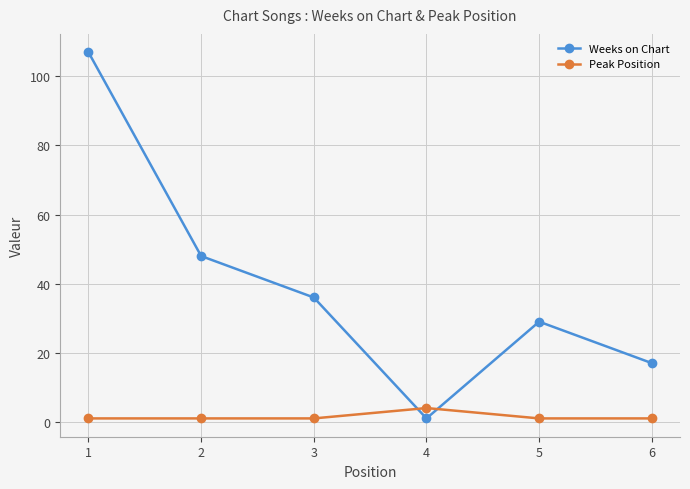

Which series has the largest range (max minus min)?

Weeks on Chart